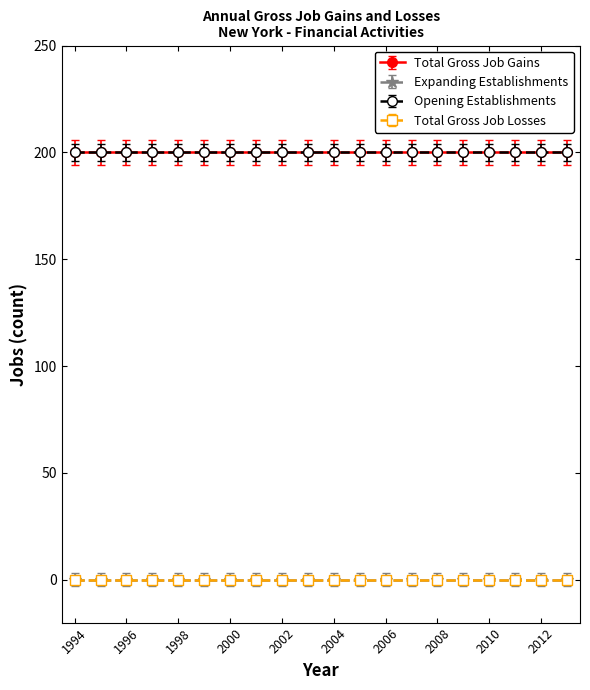

At how many categories does at least one series exceed 176?

20